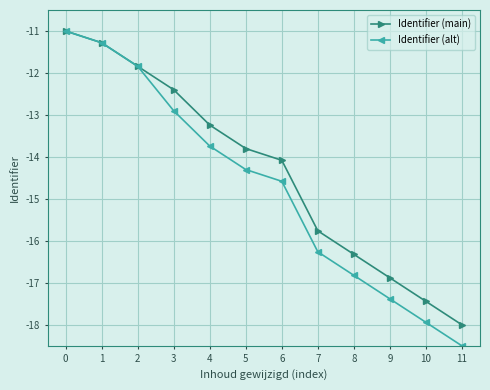

Reading left to right, list all the values displayed in this chart.

Identifier (main): 0=-11.0	1=-11.3	2=-11.8	3=-12.4	4=-13.2	5=-13.8	6=-14.1	7=-15.8	8=-16.3	9=-16.9	10=-17.4	11=-18.0
Identifier (alt): 0=-11.0	1=-11.3	2=-11.8	3=-12.9	4=-13.7	5=-14.3	6=-14.6	7=-16.3	8=-16.8	9=-17.4	10=-17.9	11=-18.5